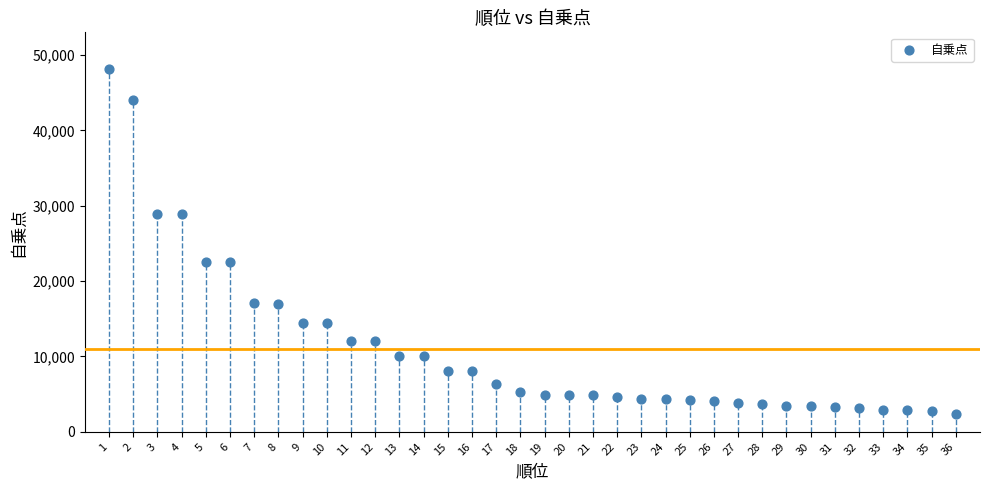

What is the range of X values (max minus min)?

35